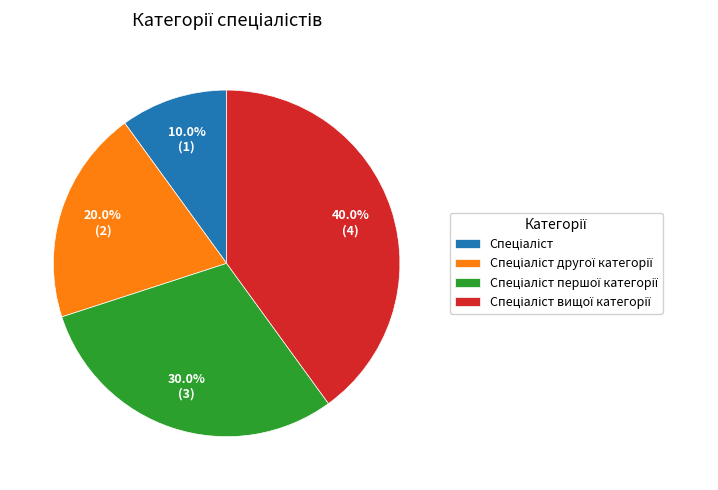

Is there a majority slice in this chart?

No